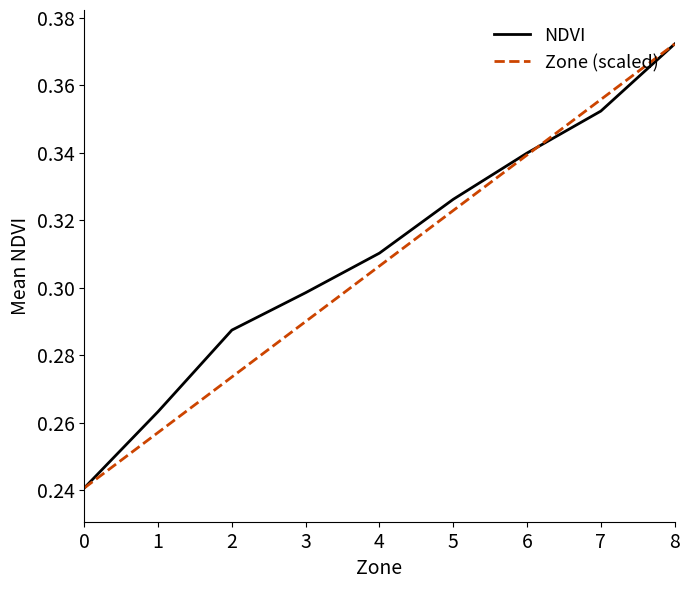

Does the chart have visible grid lines?

No